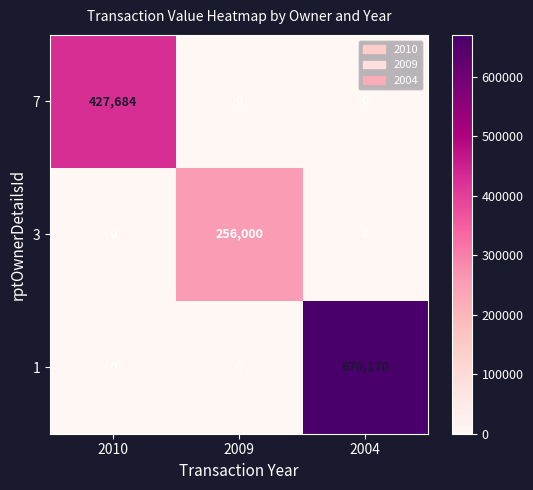

Rank the series by their average value, from lowest to highest.

3, 7, 1